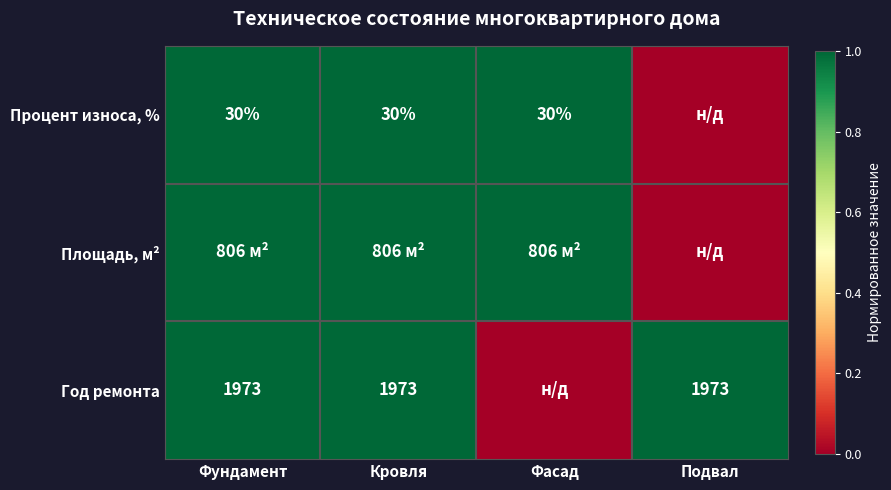

Is it true that Год ремонта equals 2774 at Фундамент?

False